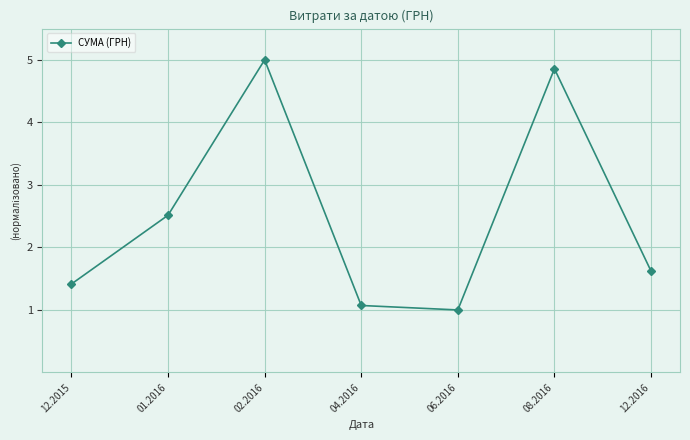

Approximately how many times larger is the value at 02.2016 compared to 08.2016?

1.0